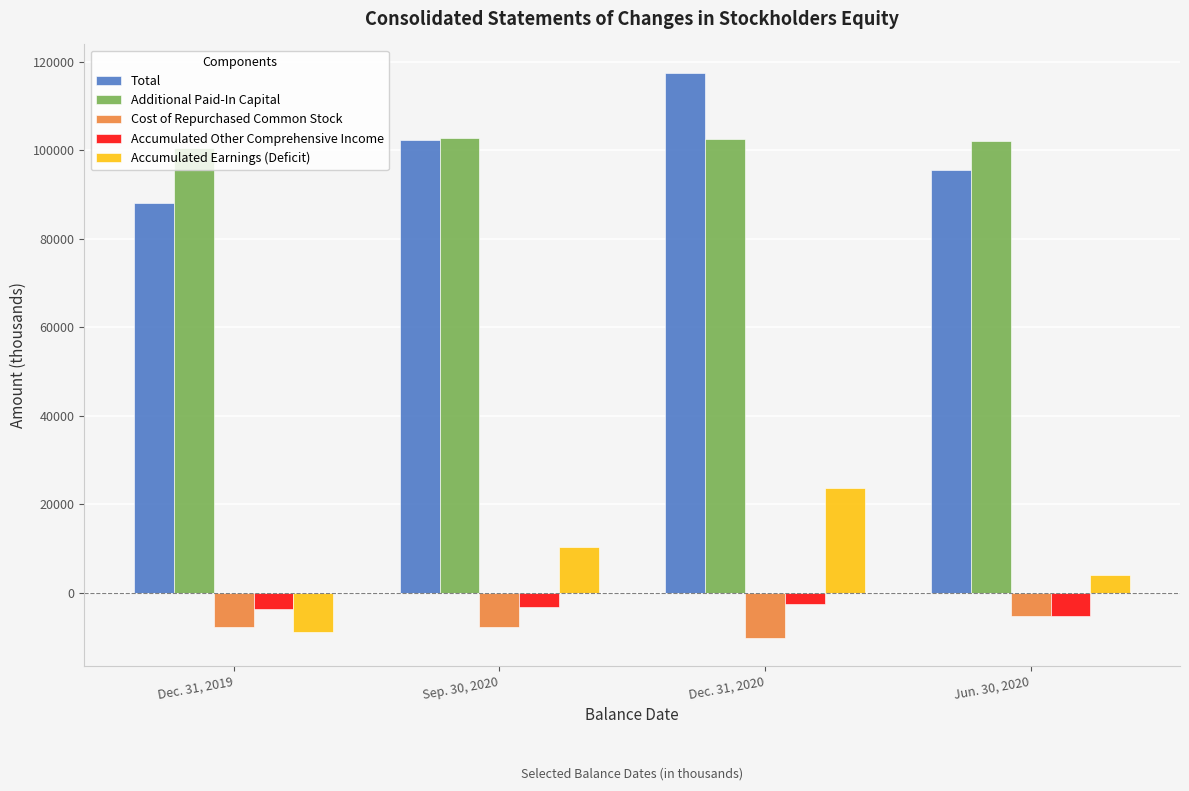

Rank the categories by Accumulated Earnings (Deficit) value from highest to lowest.

Dec. 31, 2020, Sep. 30, 2020, Jun. 30, 2020, Dec. 31, 2019